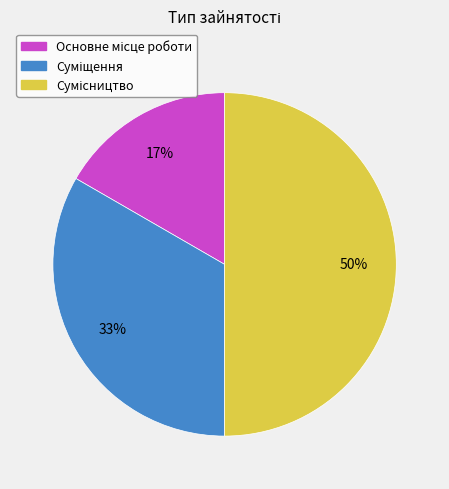

To the nearest percent, what is the difference between the largest and smallest slice percentages?

33%